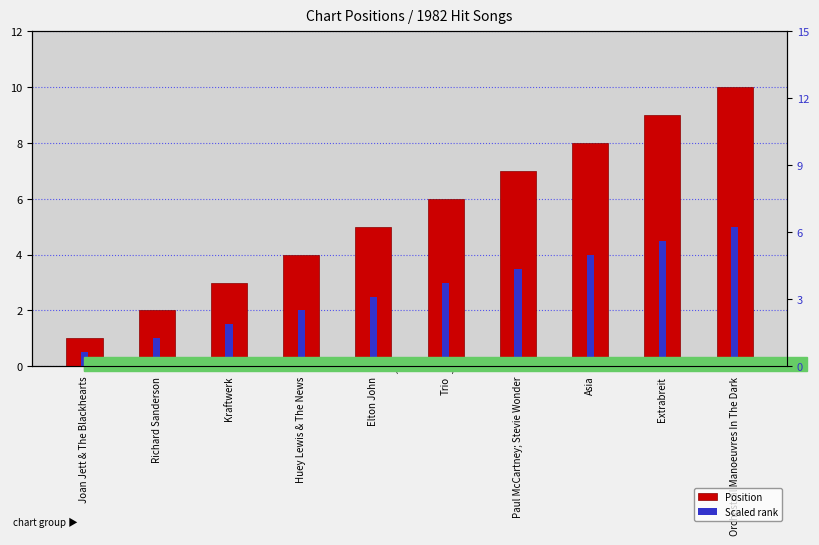

What is the label of the 8th bar from the right?

Kraftwerk